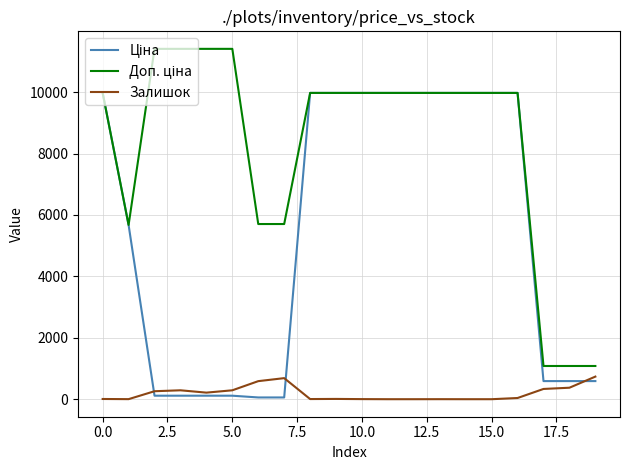

What is the maximum value shown in the chart?

11410.0